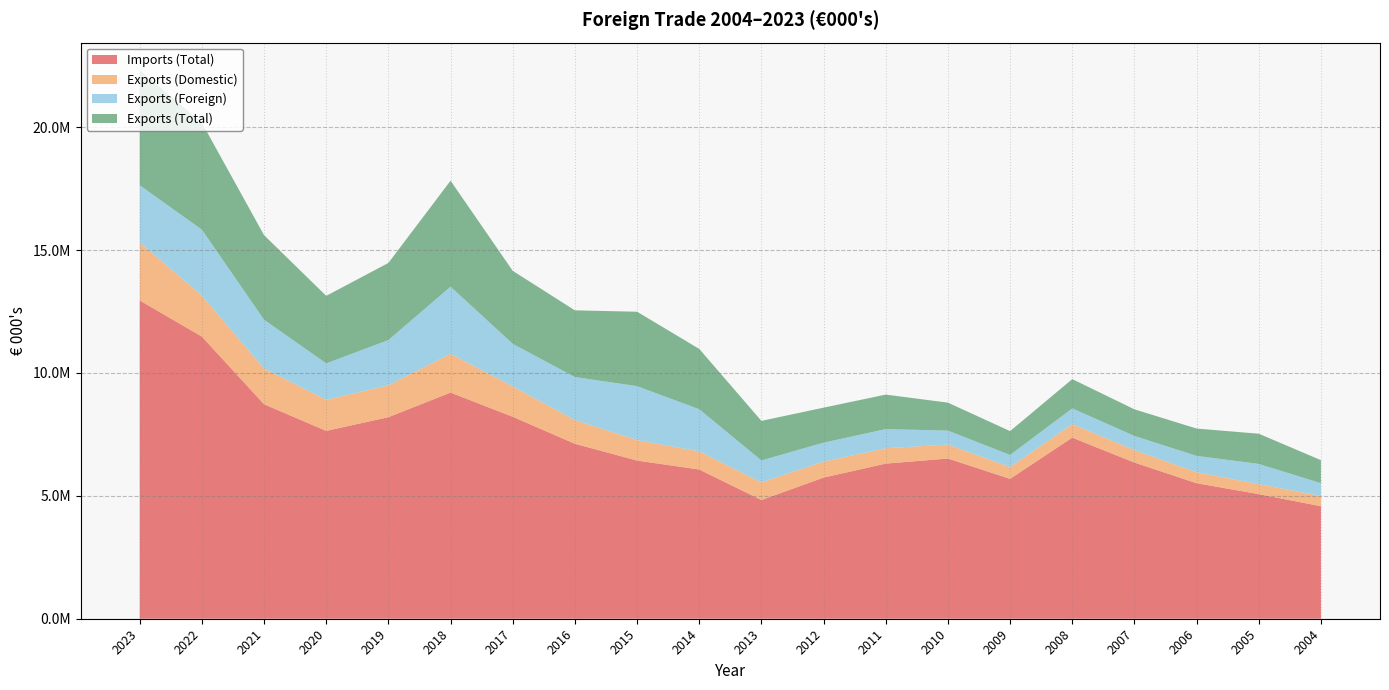

Reading left to right, transcribe all the data shown in this chart.

Imports (Total): 12948896	11478188	8726274	7642096	8200053	9199954	8216208	7117491	6434713	6070440	4830360	5742195	6310513	6517413	5691778	7366650	6353444	5513455	5069069	4577860
Exports (Domestic): 2361155	1665103	1449141	1263720	1297438	1575695	1236062	962833	834053	735333	715934	648318	627247	566658	479368	547167	505073	446625	406984	415086
Exports (Foreign): 2325128	2685149	1989802	1482831	1839531	2734189	1732320	1751351	2193285	1717878	893331	774081	776719	570129	491078	643203	577596	665133	821759	521283
Exports (Total): 4686283	4350252	3438943	2746551	3136969	4309883	2968382	2714184	3027338	2453211	1609265	1422399	1403966	1136788	970447	1190369	1082668	1111758	1228743	936369